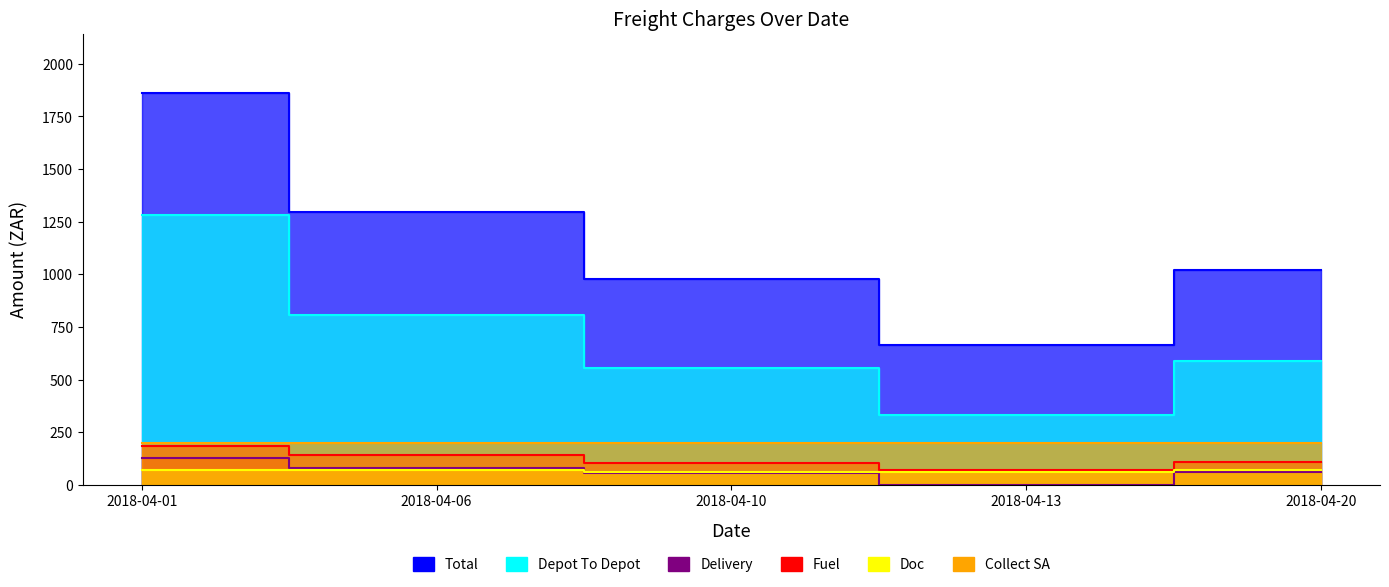

Is the value of Depot To Depot at 2018-04-20 greater than the value of Total at 2018-04-10?

No